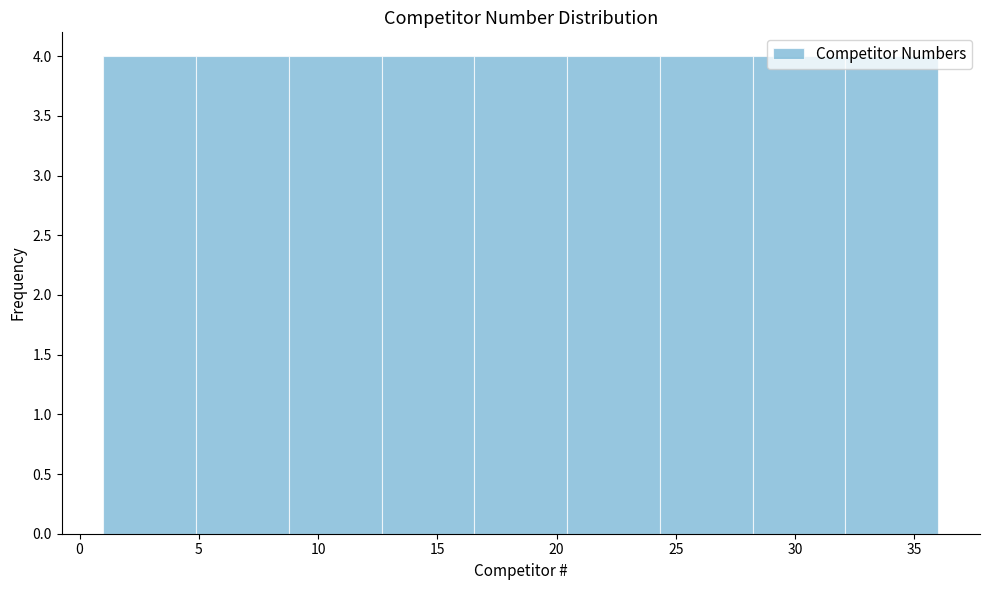

Reading left to right, list every bar in this chart as the range it spans on the x-axis followed by its height. Neither the bar edges nor the heights are printed on the chart, so give them approximately, as read against the axes.

1.0 to 5.0: 4
5.0 to 9.0: 4
9.0 to 12.5: 4
12.5 to 16.5: 4
16.5 to 20.5: 4
20.5 to 24.5: 4
24.5 to 28.0: 4
28.0 to 32.0: 4
32.0 to 36.0: 4